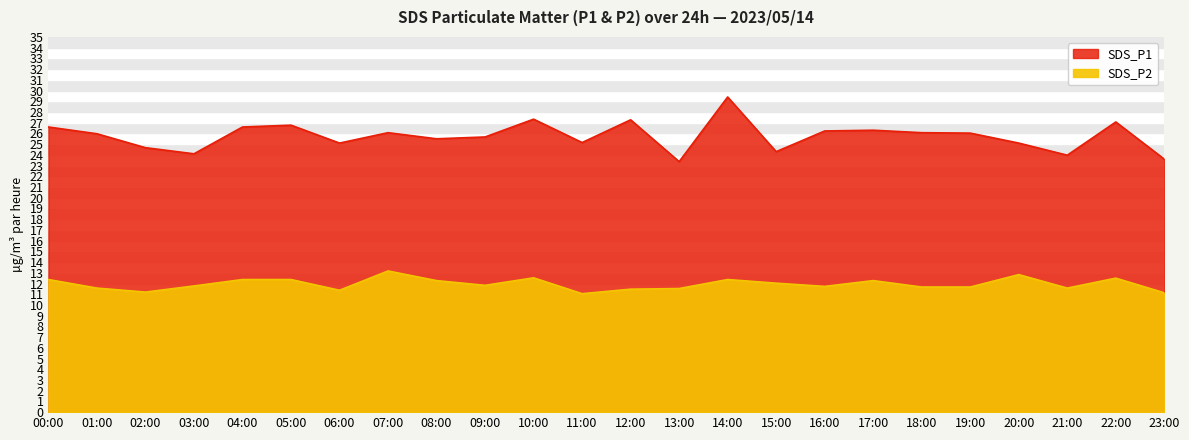

Where is SDS_P2 nearest to the value 12?

15:00